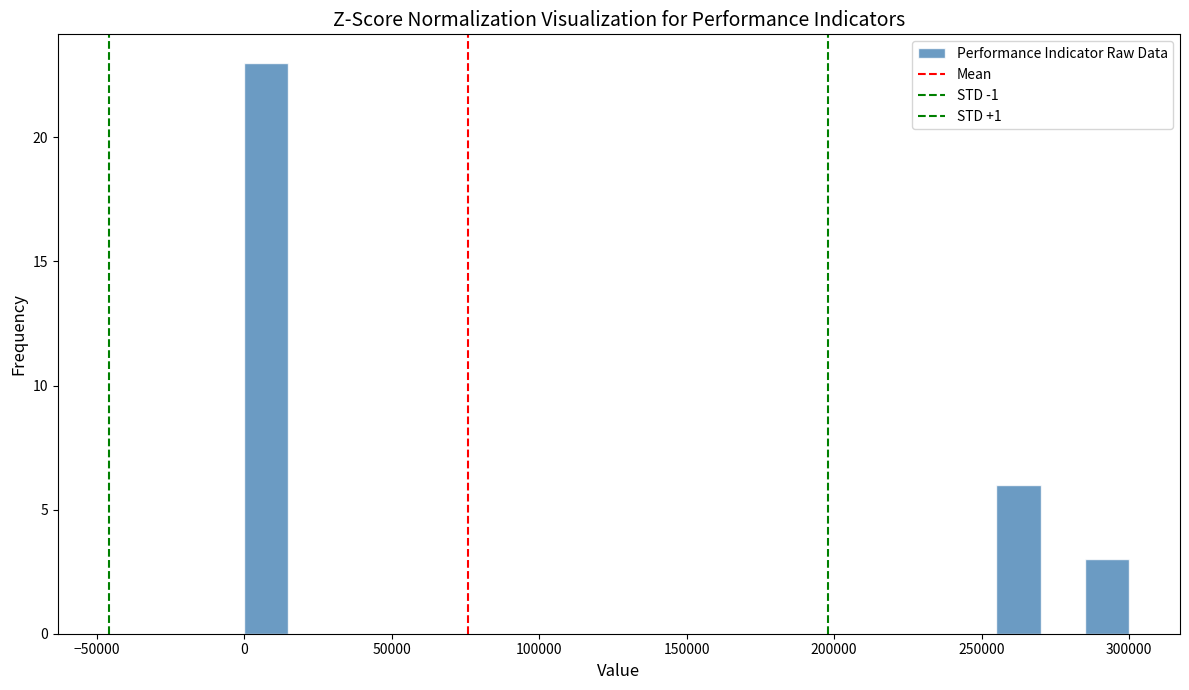

Around what value on the x-axis is the tallest bar? Give the approximate position of its centre, as read against the axis.

10000